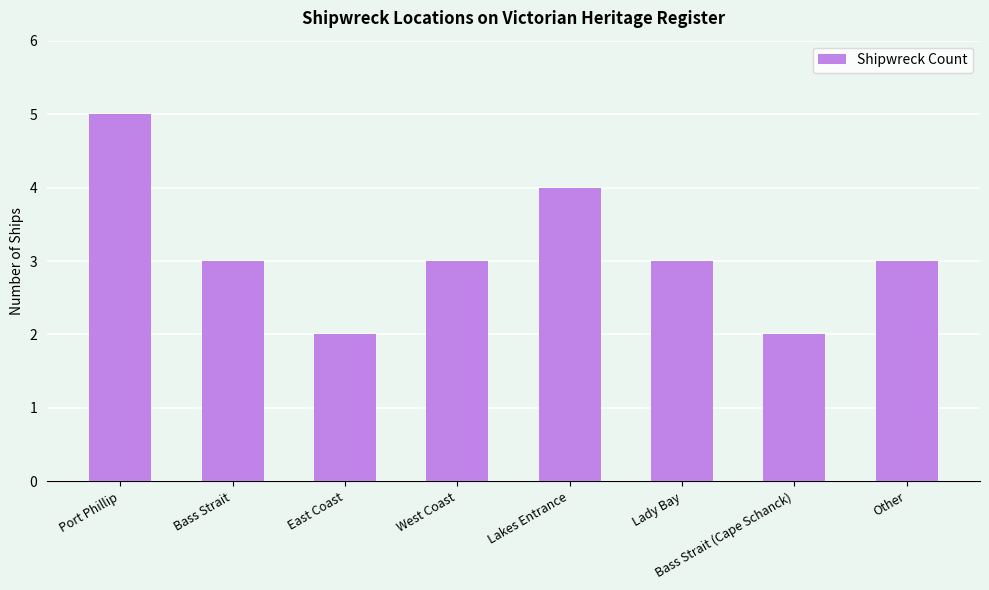

The value at Lakes Entrance is 4. True or false?

True